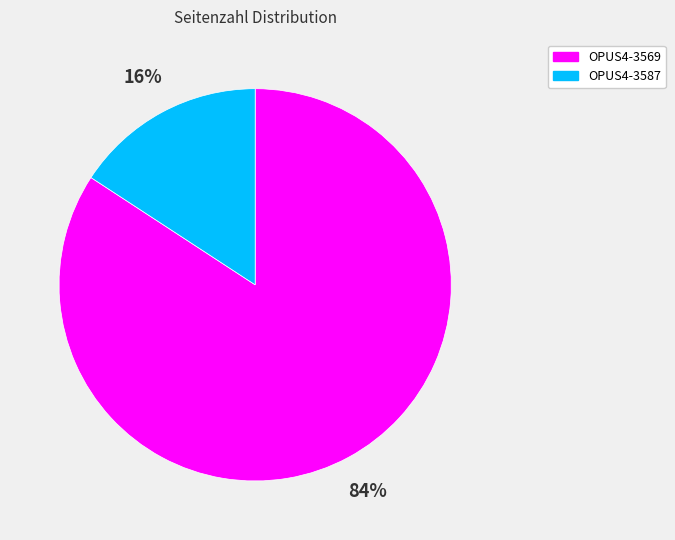

Rank the categories by value from lowest to highest.

OPUS4-3587, OPUS4-3569